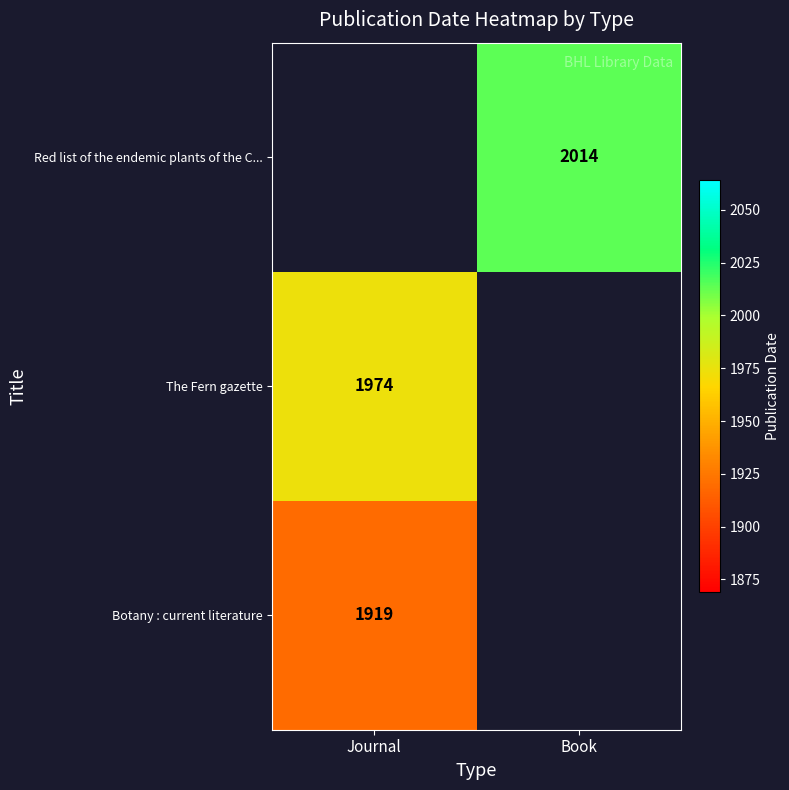

The value of Botany : current literature at Journal is 2497. True or false?

False